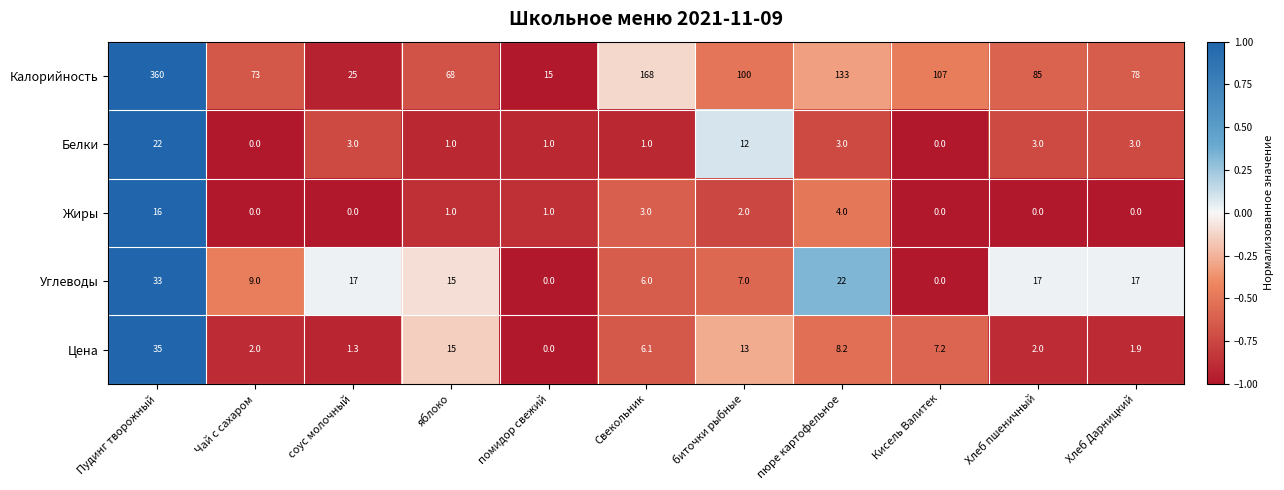

Which series has the largest total across all categories?

Калорийность